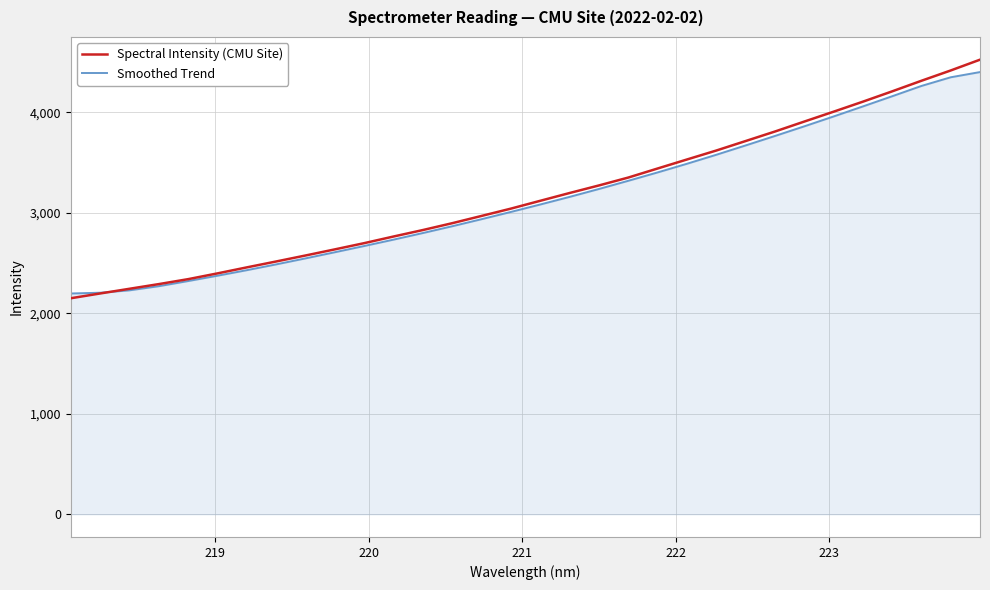

What are all the series names shown in the legend?

Spectral Intensity (CMU Site), Smoothed Trend